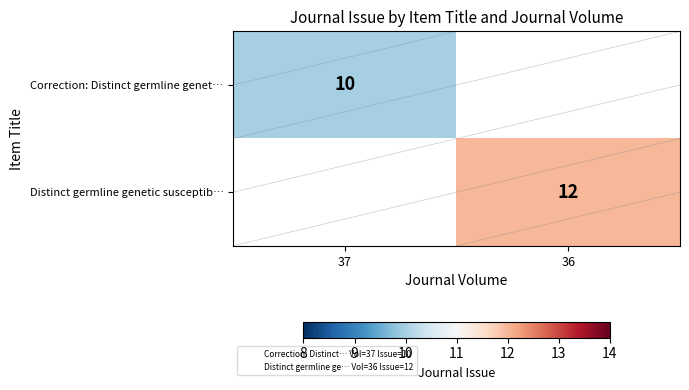

What is the minimum value shown in the chart?

10.0